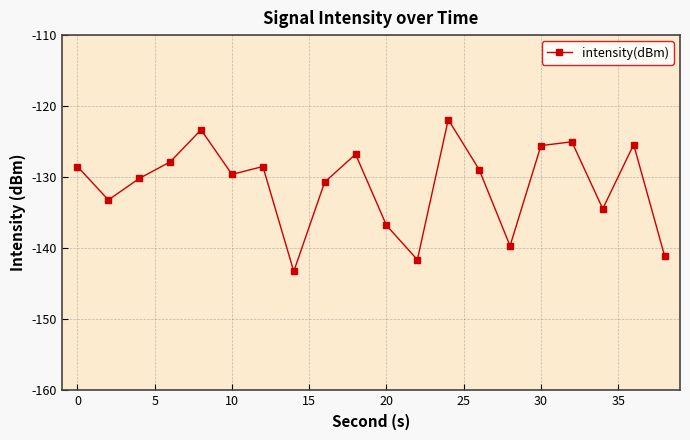

What is the difference between the maximum and minimum values?

21.4